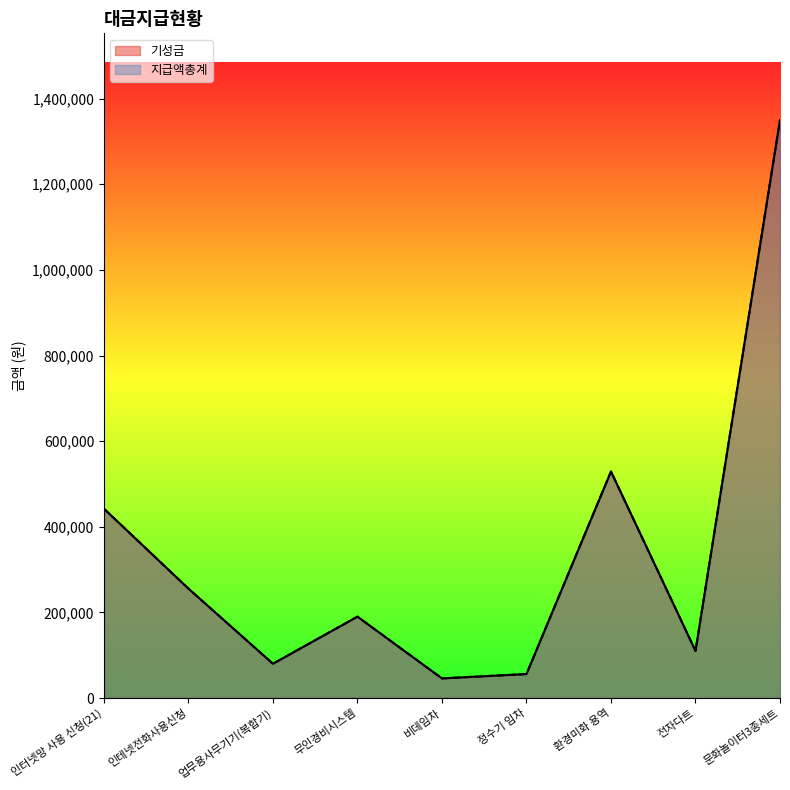

True or false: 기성금 and 지급액총계 cross at least once.

False